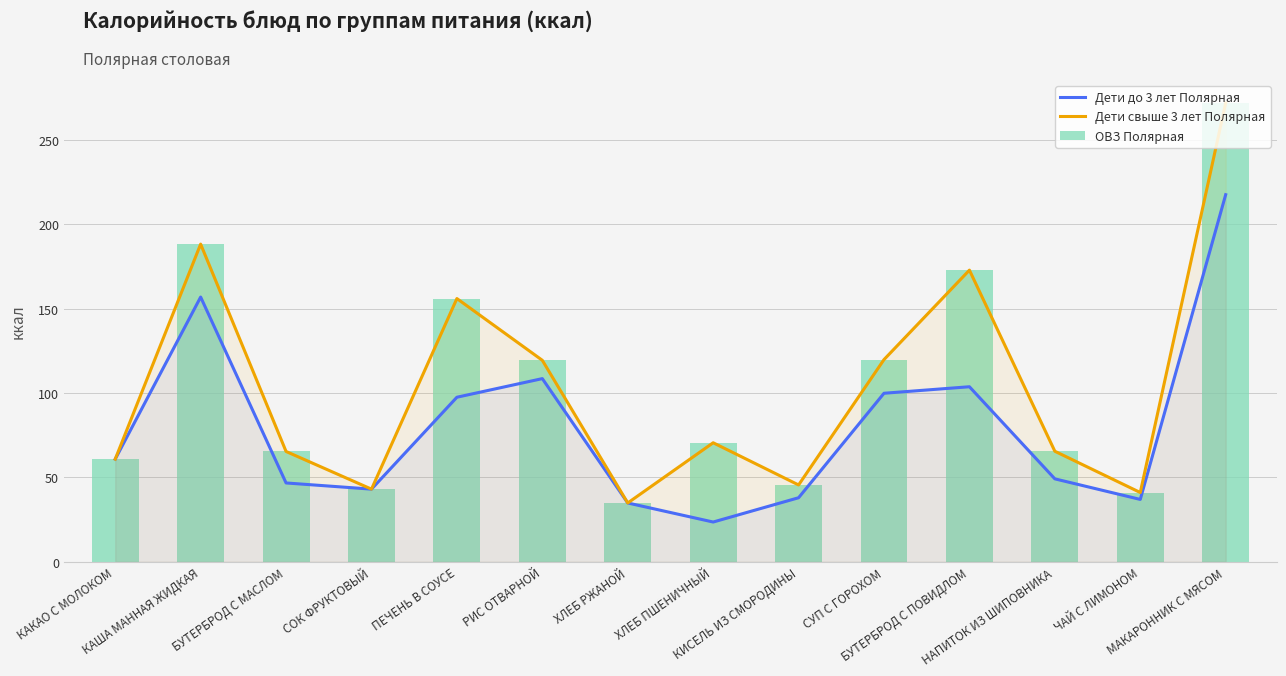

What is the value of the Дети свыше 3 лет Полярная bar at the 3rd from the left?

65.3